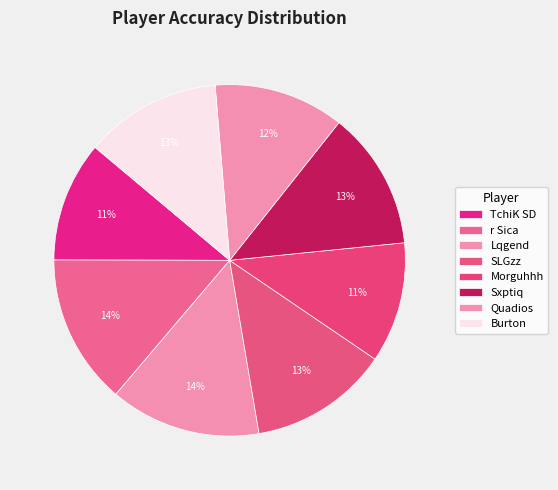

The r Sica slice represents 6% of the pie. True or false?

False